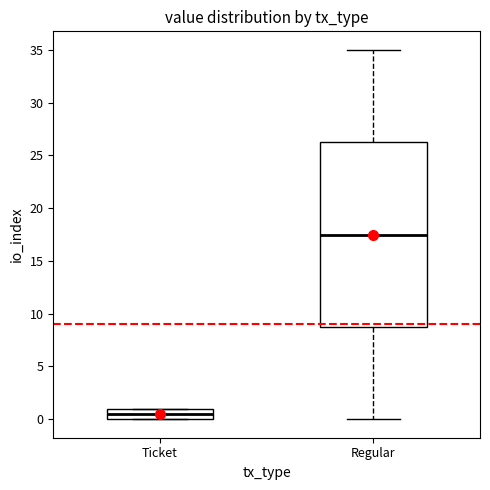

Reading left to right, transcribe this box plot: for each box, give where its median line is, the range the box spans, and where its two whiskers end, as read against the y-axis. The values are not printed on the chart, so give them approximately, as read against the axis.

Ticket: median 0.5, box 0.0 to 1.0, whiskers 0.0 to 1.0
Regular: median 17.5, box 9.0 to 26.5, whiskers 0.0 to 35.0